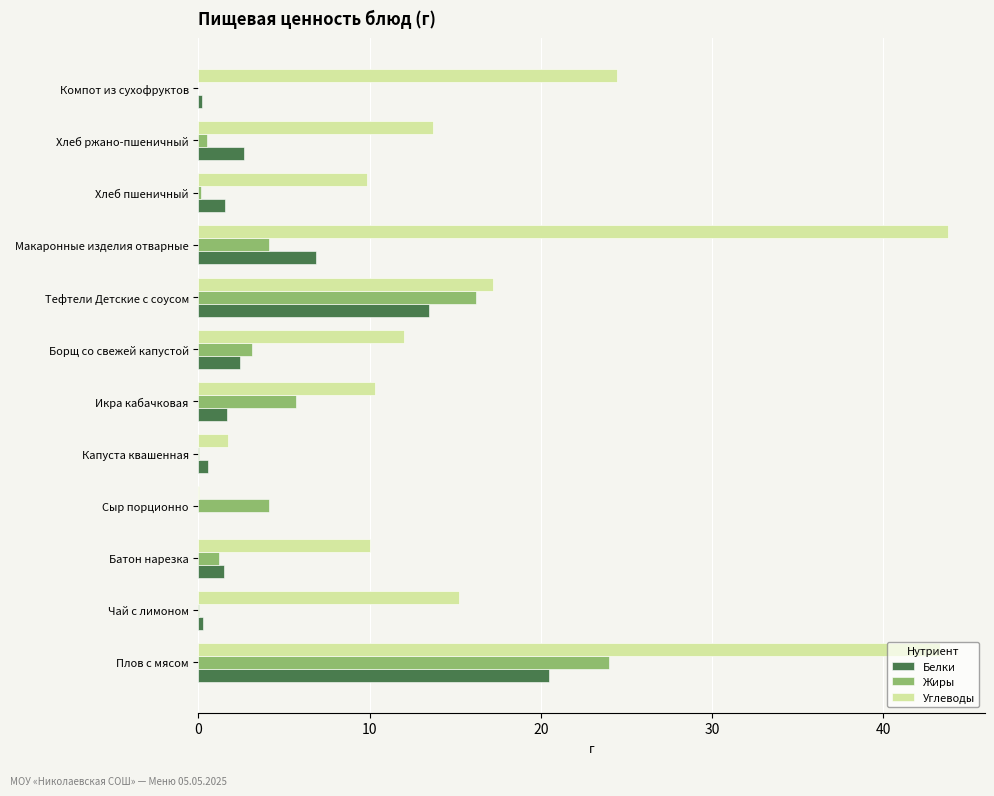

The value of Углеводы at Хлеб ржано-пшеничный is 13.7. True or false?

True